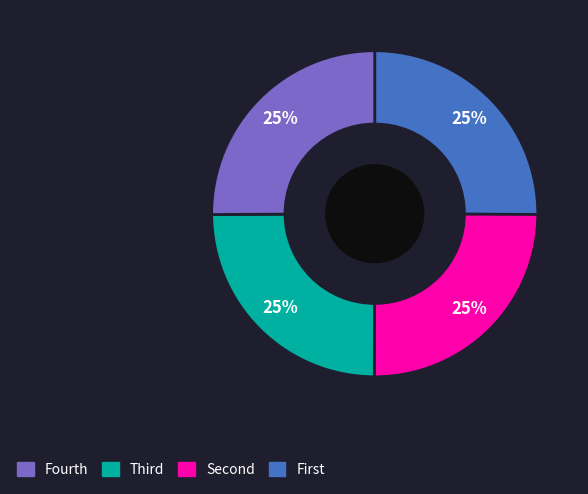

How many slices are in this pie chart?

4